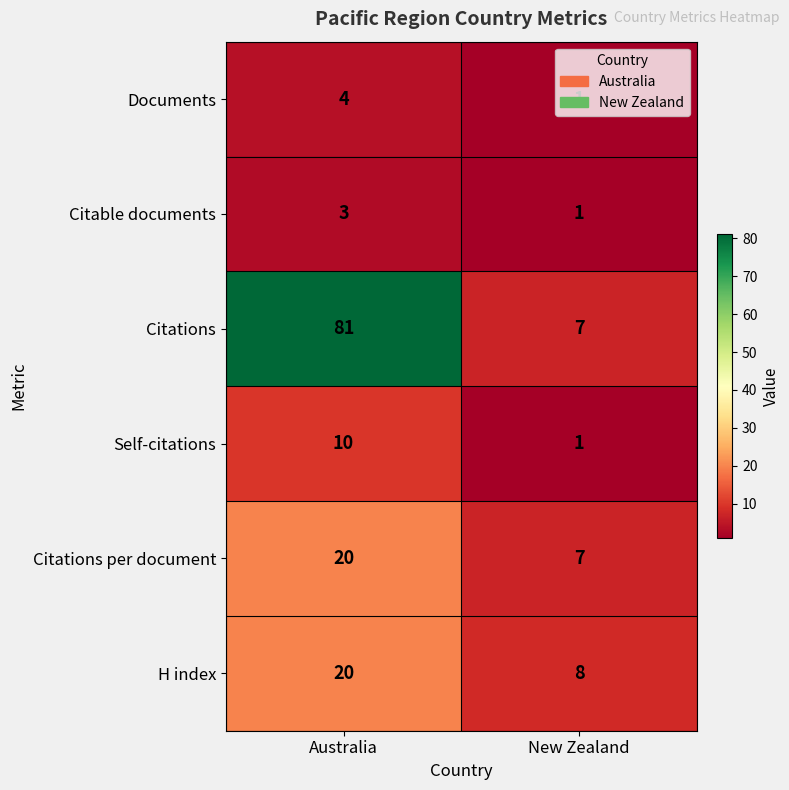

True or false: Documents has a value of 2 at New Zealand.

False